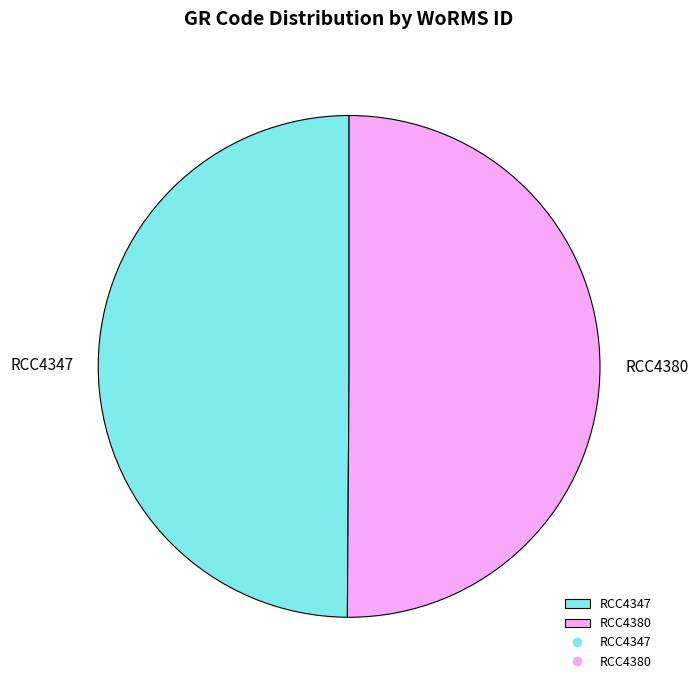

True or false: RCC4380 accounts for 50% of the total.

True